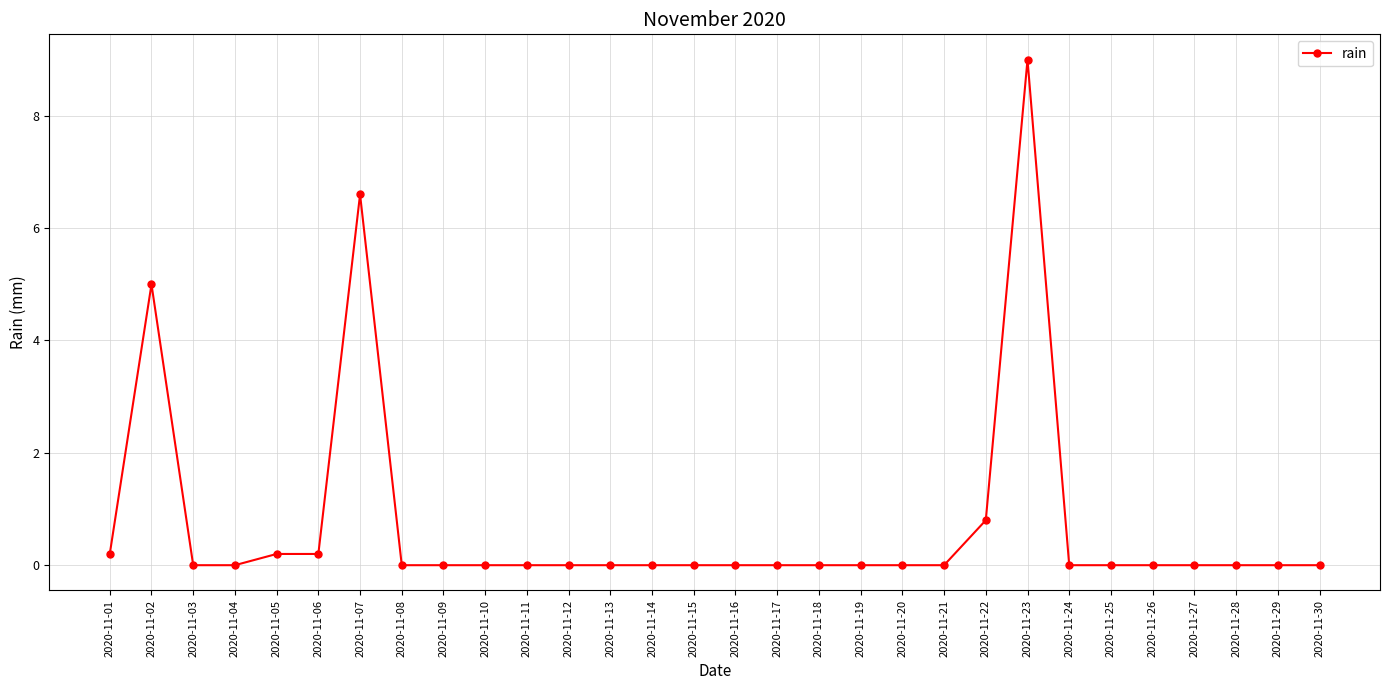

How many lines are shown in the chart?

1